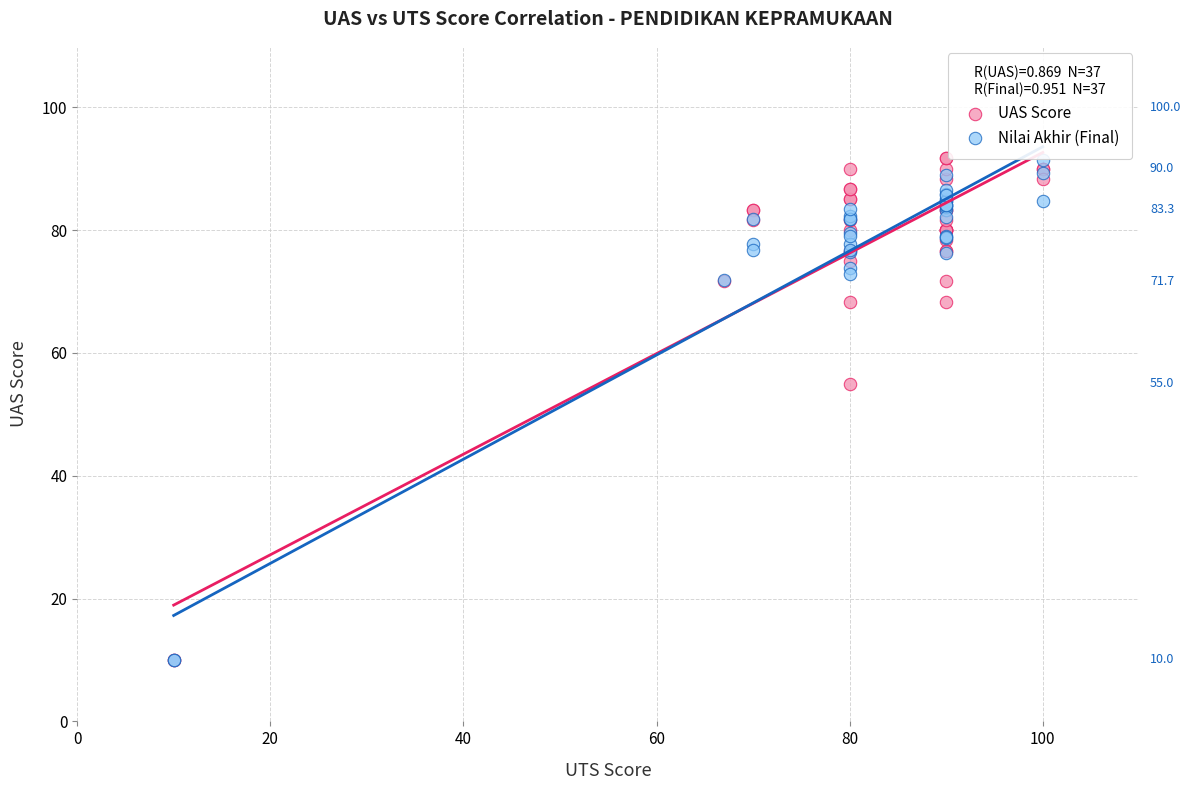

In the Nilai Akhir (Final) series, what Y value is closest to 50?

71.9